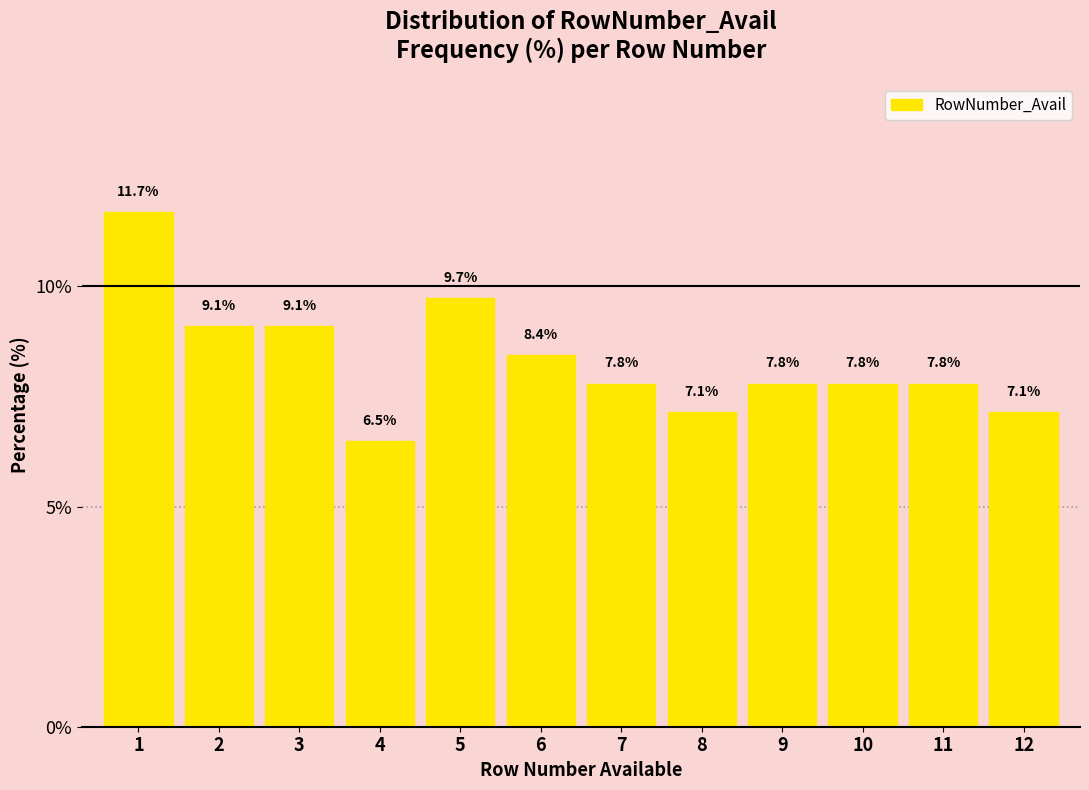

Over which range of the x-axis is the bar tallest?

0.5 to 1.5